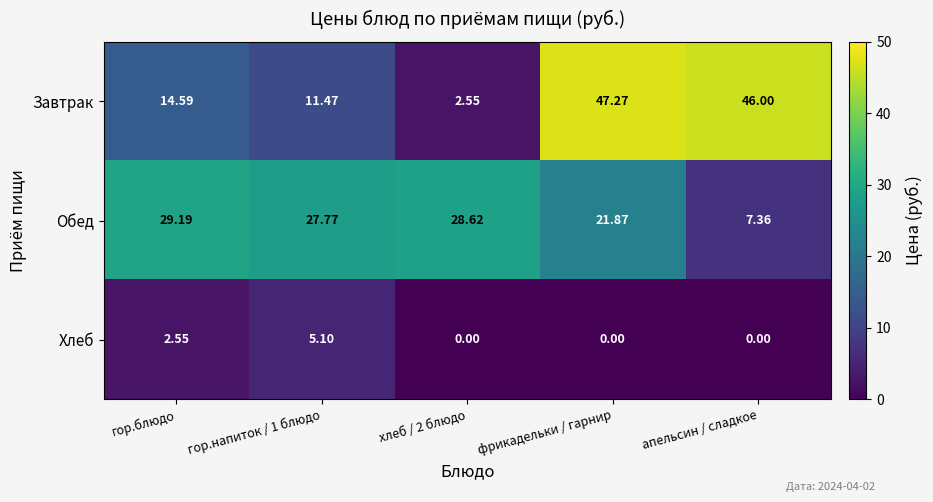

What is the total value across all series at гор.напиток / 1 блюдо?

44.3